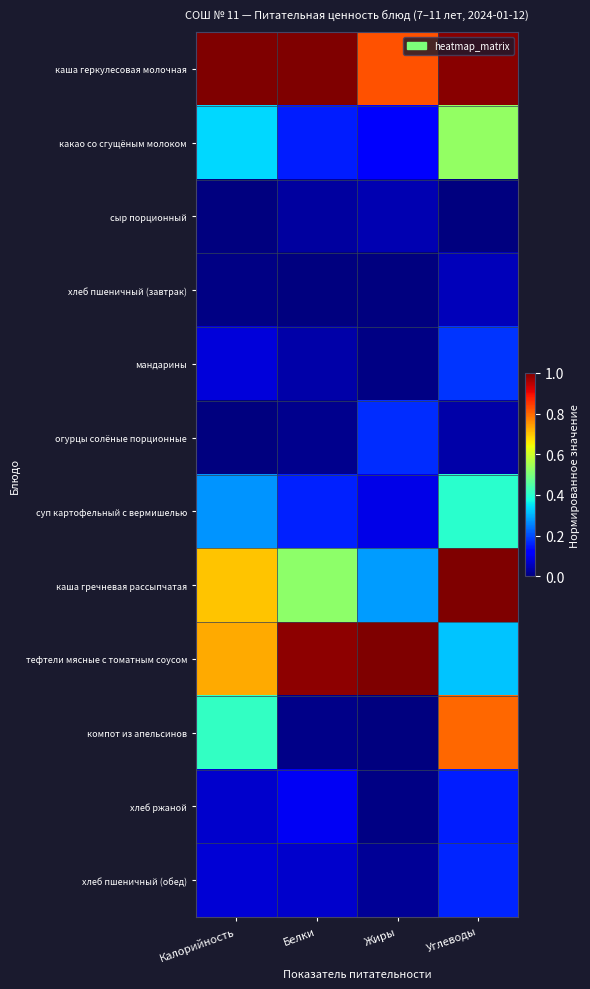

Which series has the largest total across all categories?

каша геркулесовая молочная